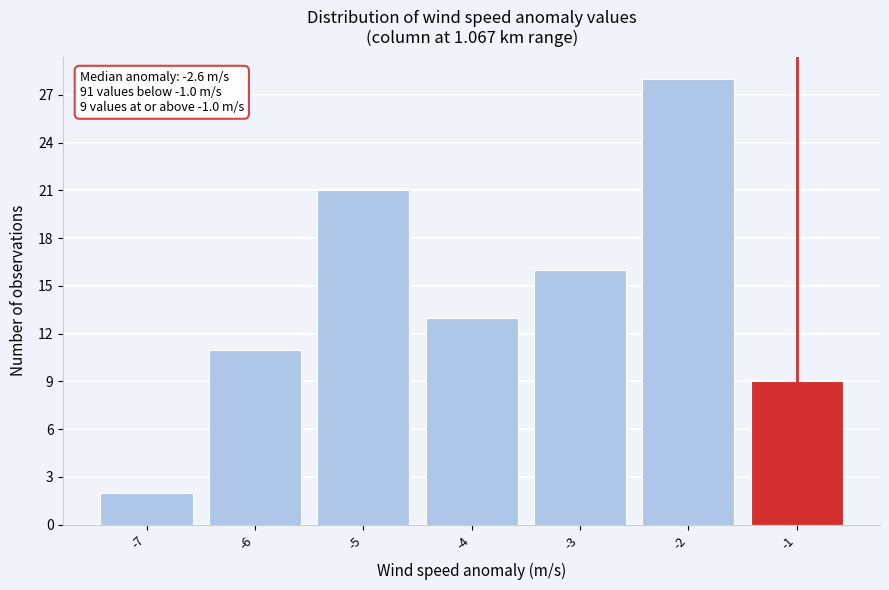

Reading right to left, what are all the values shown in this chart?

-1=9	-2=28	-3=16	-4=13	-5=21	-6=11	-7=2